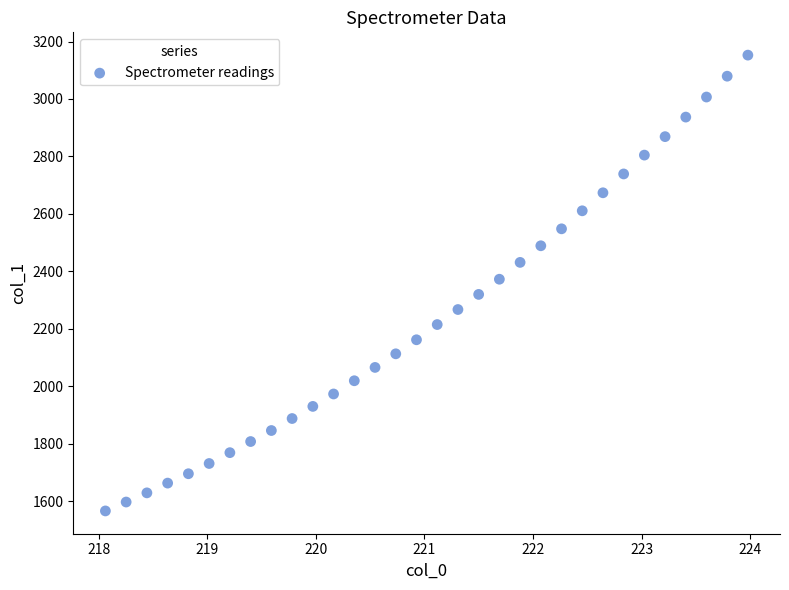

What is the range of X values (max minus min)?

5.9